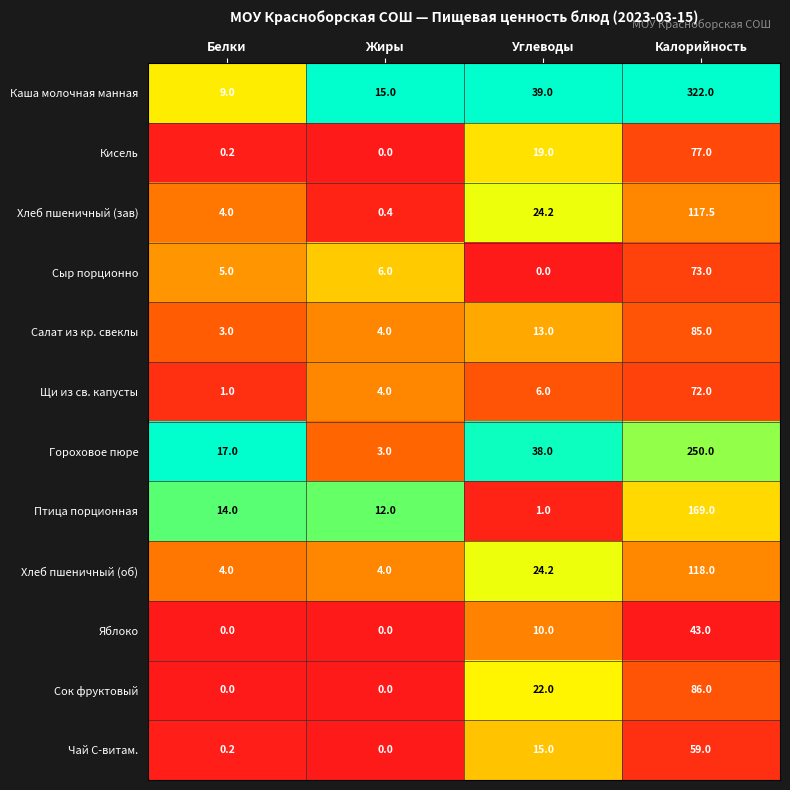

The Сыр порционно series shows -22.0 at Углеводы. True or false?

False